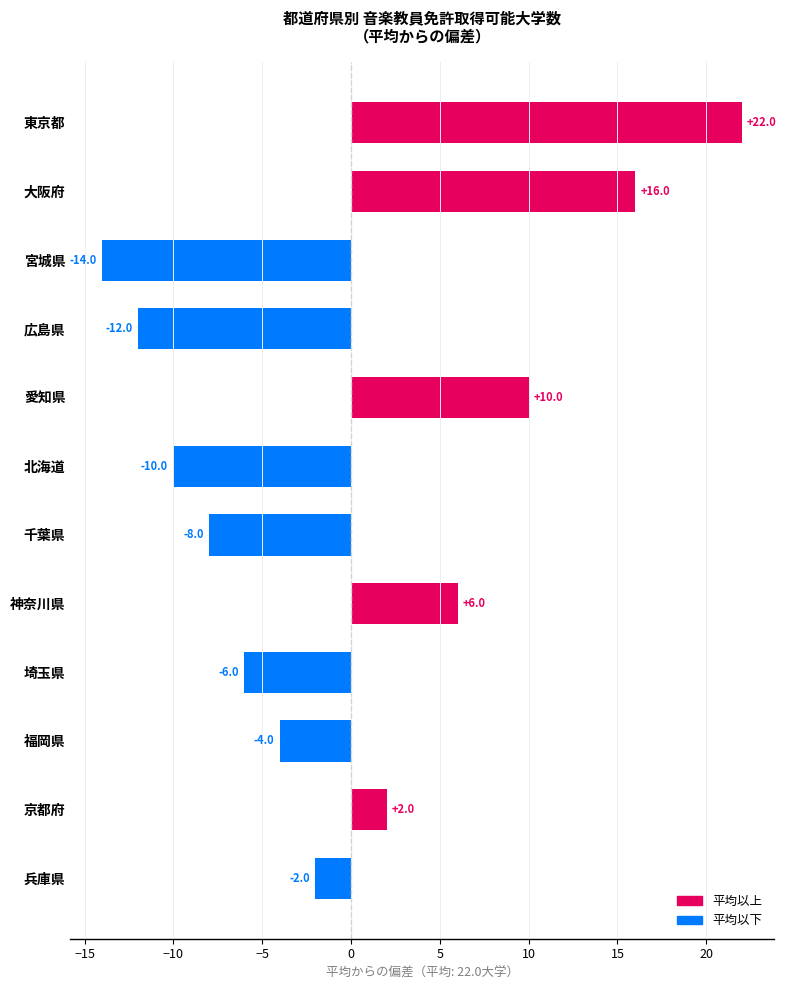

Reading bottom to top, what are all the values shown in this chart?

-2	2	-4	-6	6	-8	-10	10	-12	-14	16	22